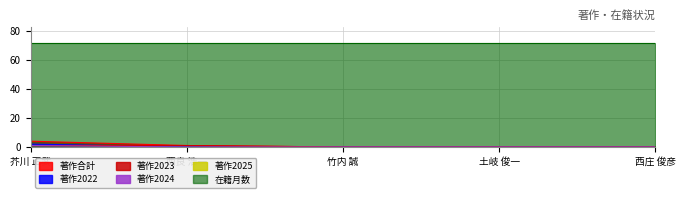

At which category is the sum across all series the highest?

芥川 正武